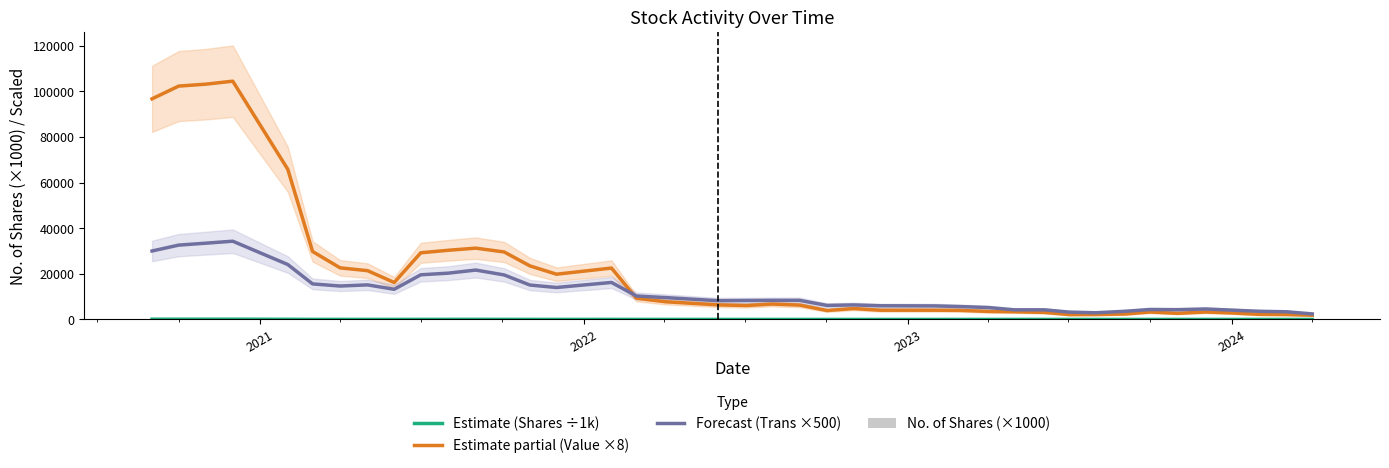

What is the highest value of the Forecast (Trans ×500) series?

34285.7